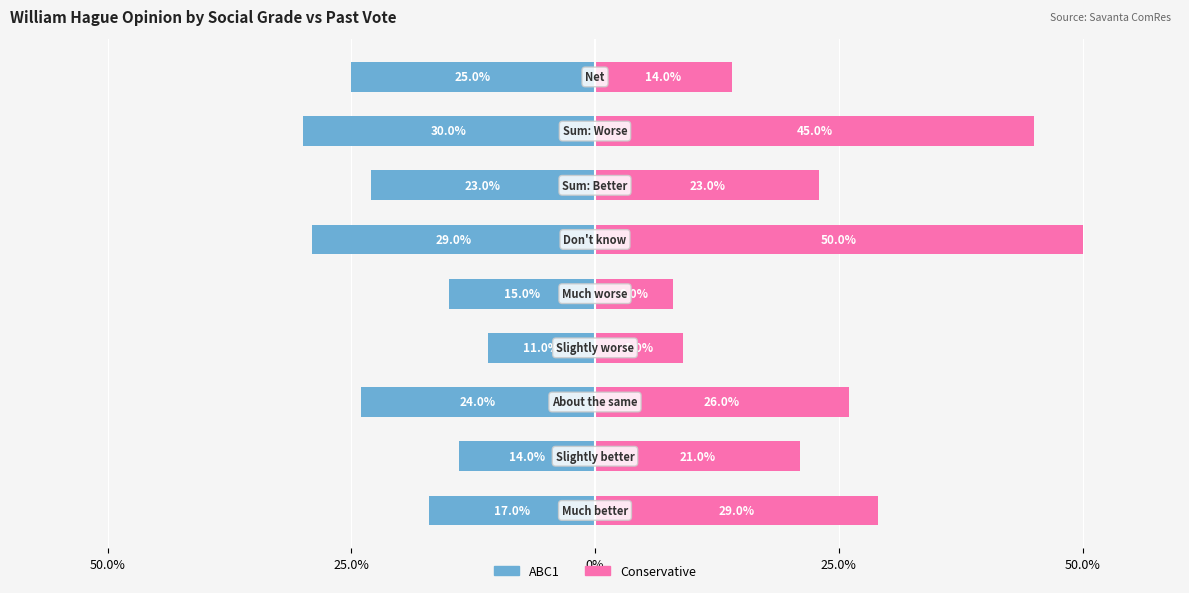

What is the value of the Conservative bar at the 4th from the left?

0.2